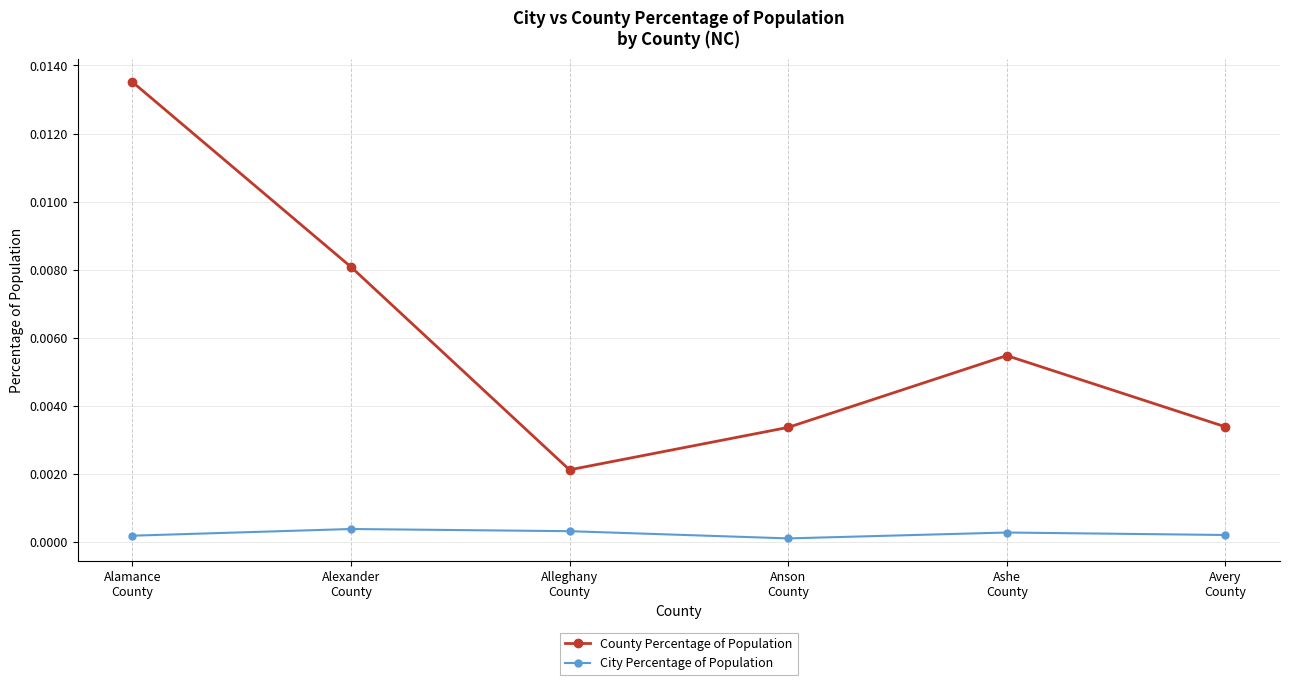

Is the value of City Percentage of Population at Anson
County greater than the value of County Percentage of Population at Ashe
County?

No